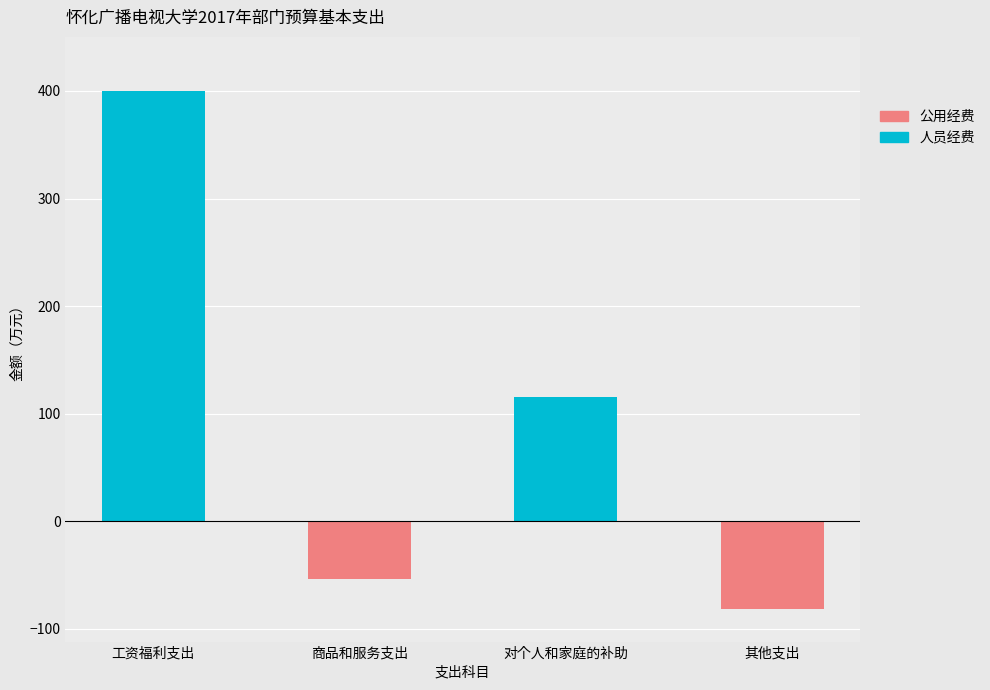

How many values in 人员经费（正） are above zero?

2